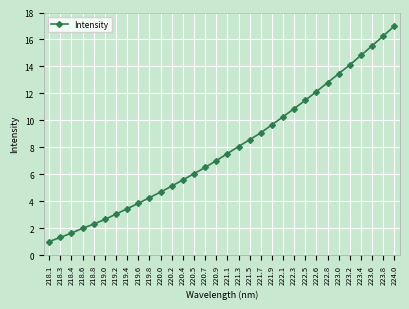

How many lines are shown in the chart?

1